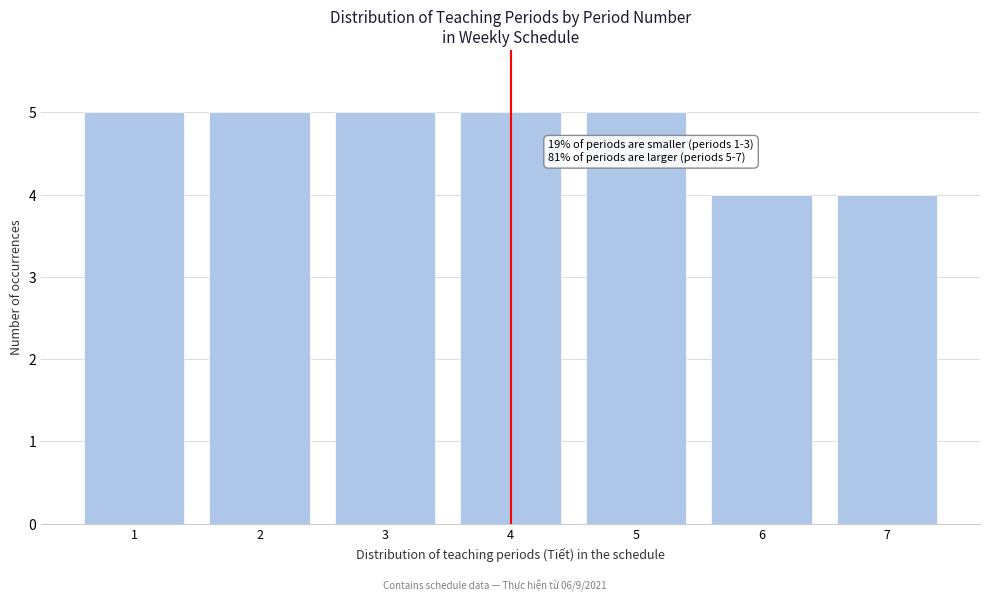

Reading right to left, transcribe all the data shown in this chart.

4	4	5	5	5	5	5